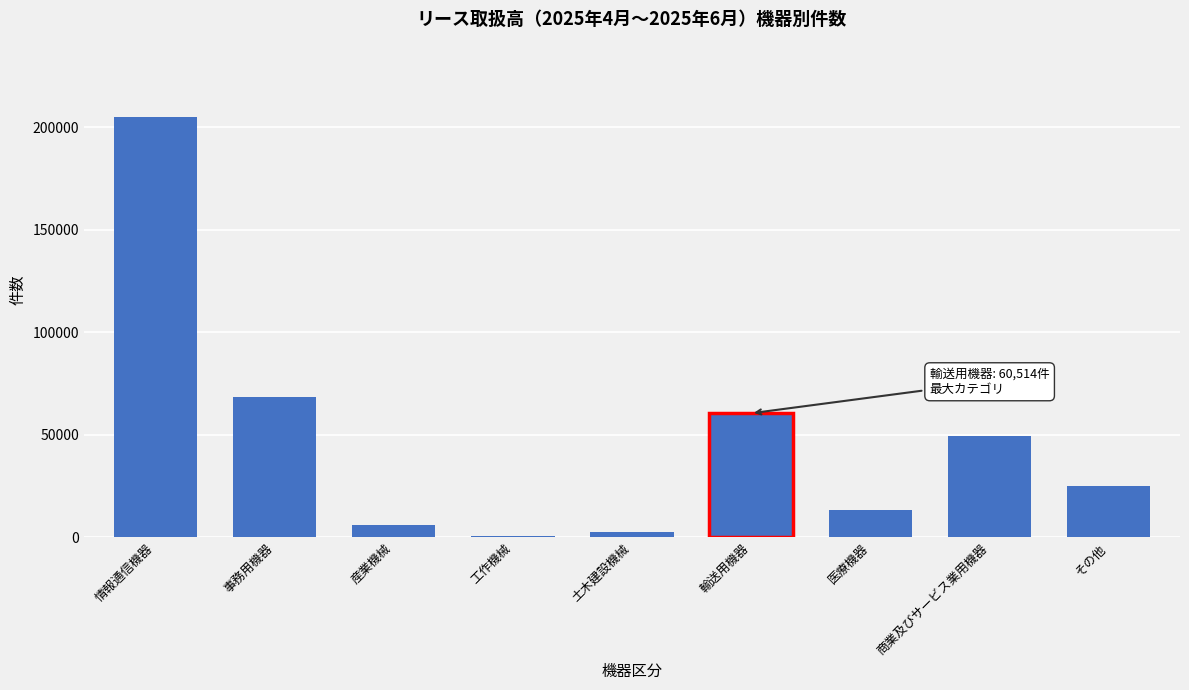

Reading right to left, list all the values displayed in this chart.

その他=25152	商業及びサービス業用機器=49361	医療機器=13221	輸送用機器=60514	土木建設機械=2408	工作機械=643	産業機械=6246	事務用機器=68589	情報通信機器=204895